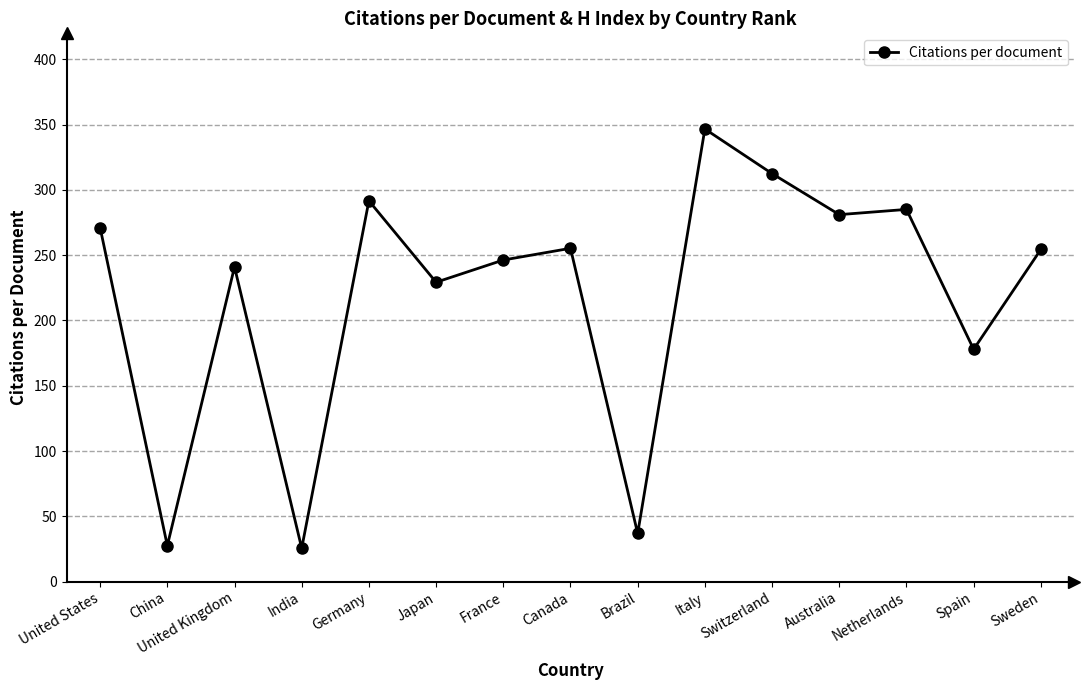

Does the chart display data point markers on the line(s)?

Yes